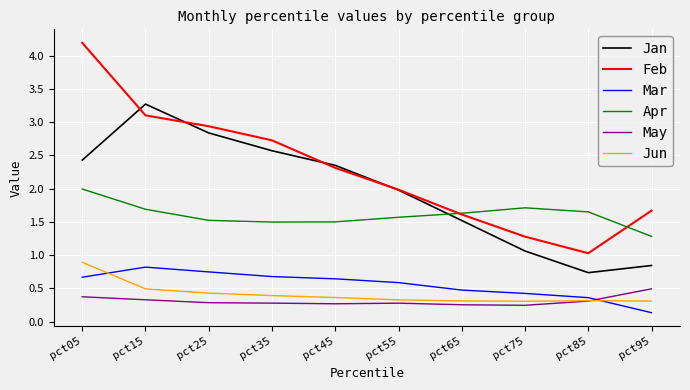

What is the greatest value displayed?

4.2